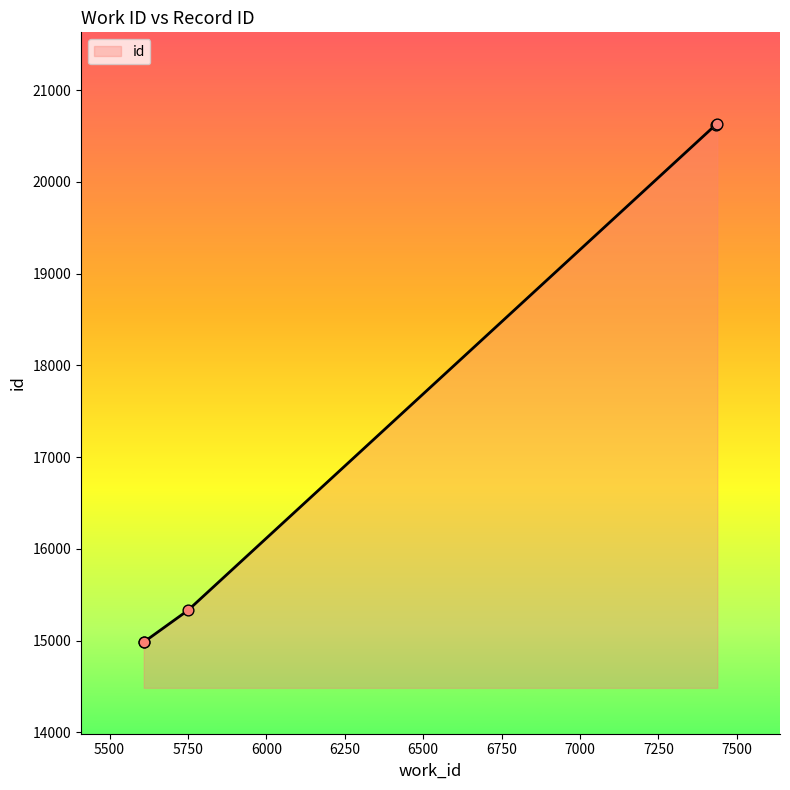

True or false: there are more than 2 points higher than both neighbors.

False